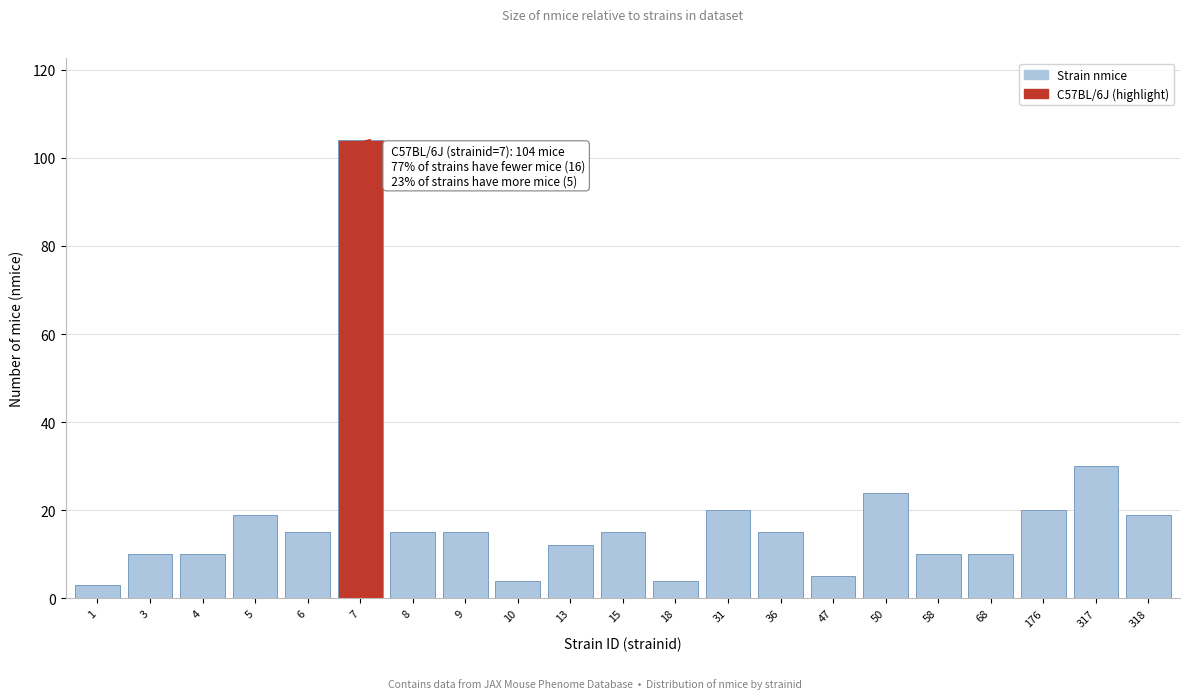

Reading left to right, what are all the values shown in this chart?

3	10	10	19	15	104	15	15	4	12	15	4	20	15	5	24	10	10	20	30	19